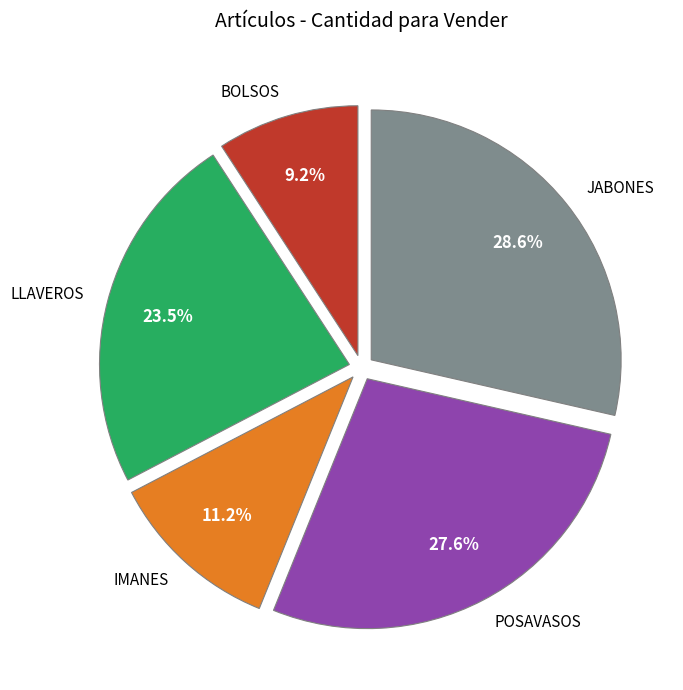

Does any single category account for the majority?

No